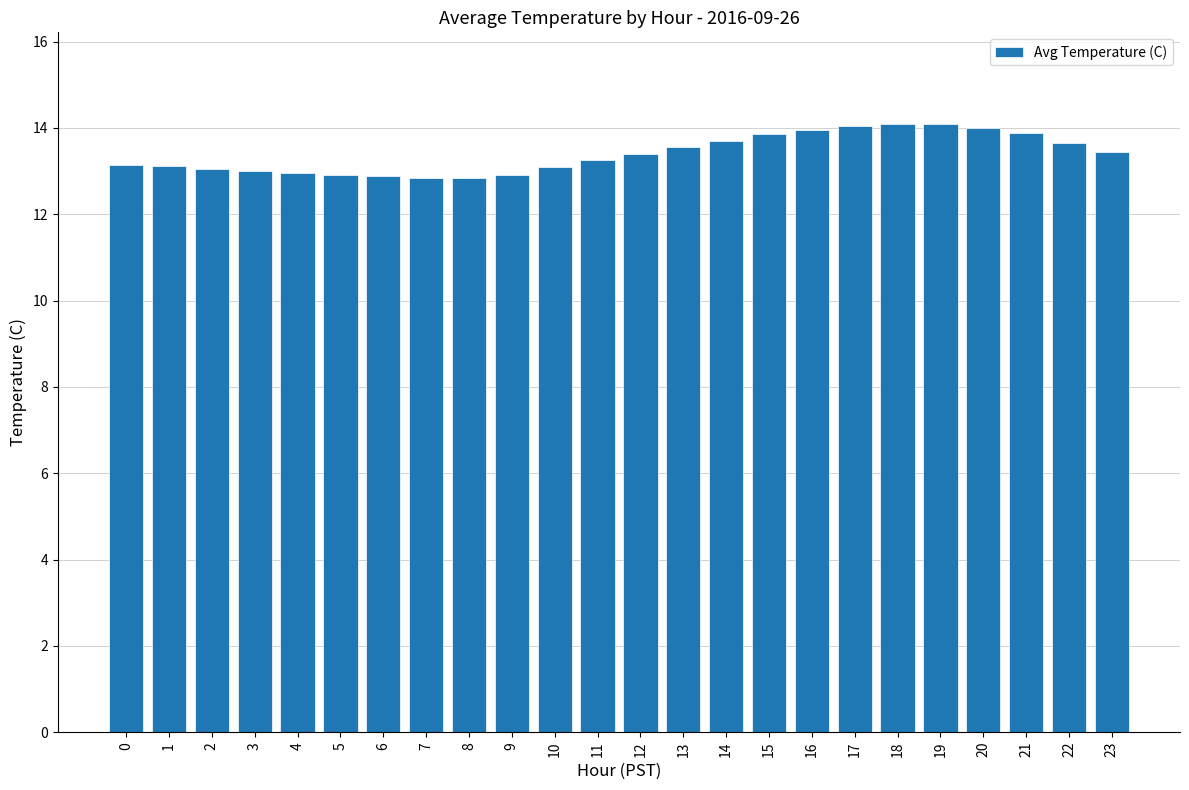

Approximately how many times larger is the value at 1 compared to 11?

1.0